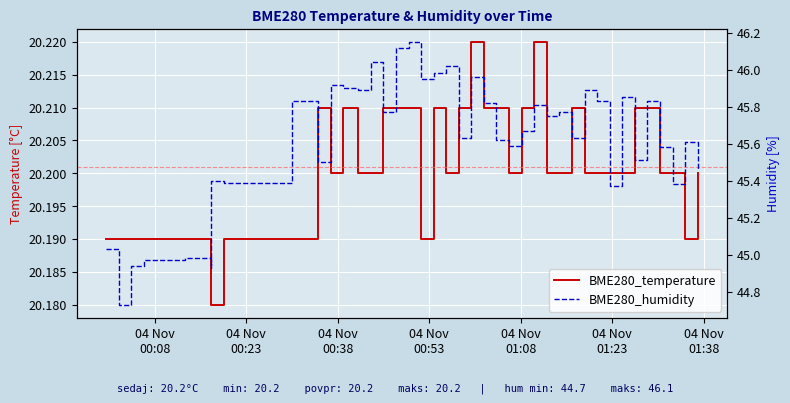

How many lines are shown in the chart?

2